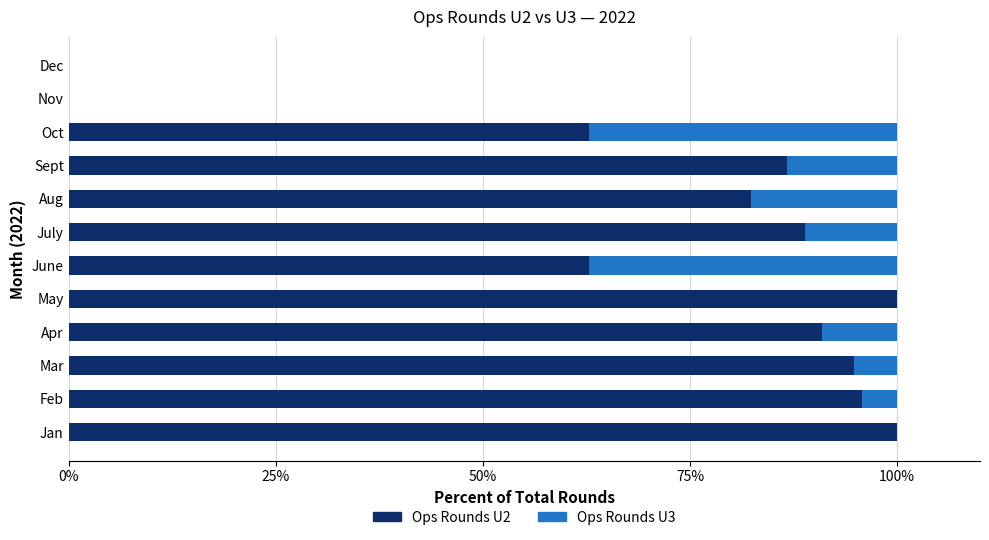

What is the sum of all Ops Rounds U2 values?

865.0